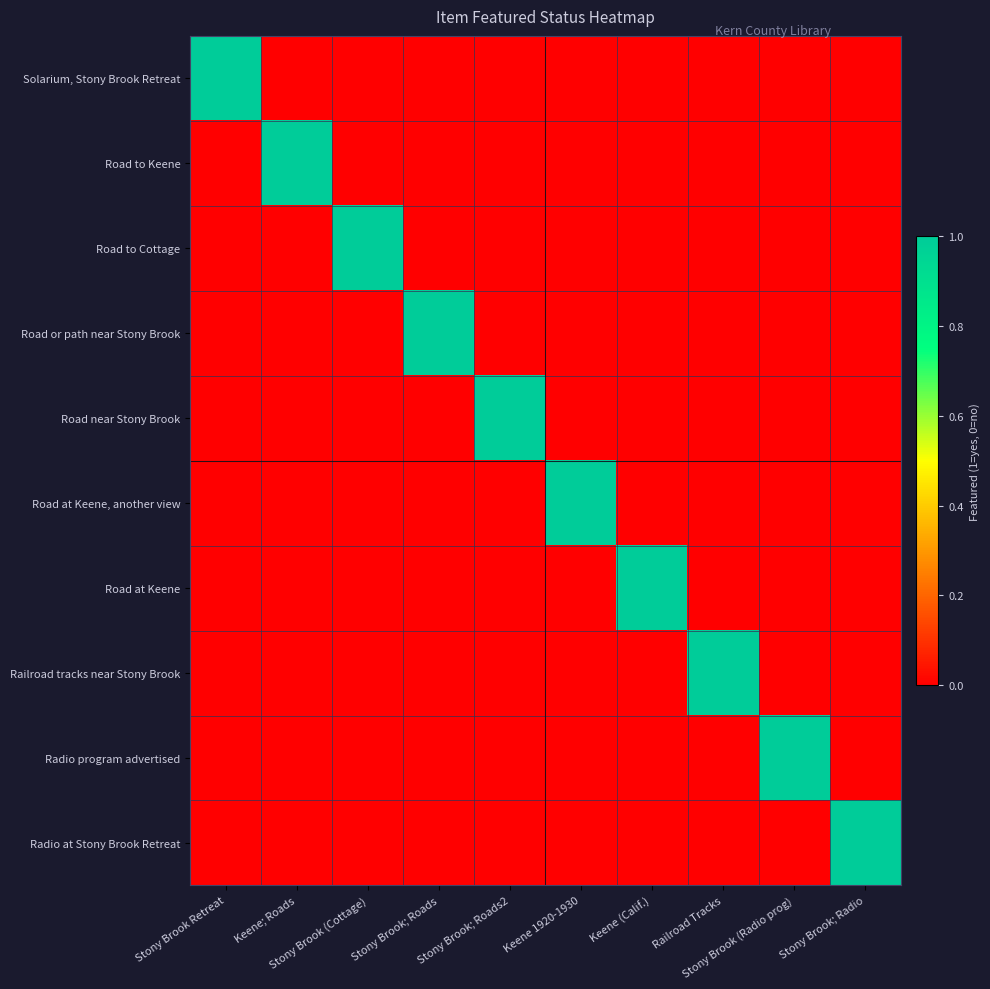

How many categories are shown in the chart?

10